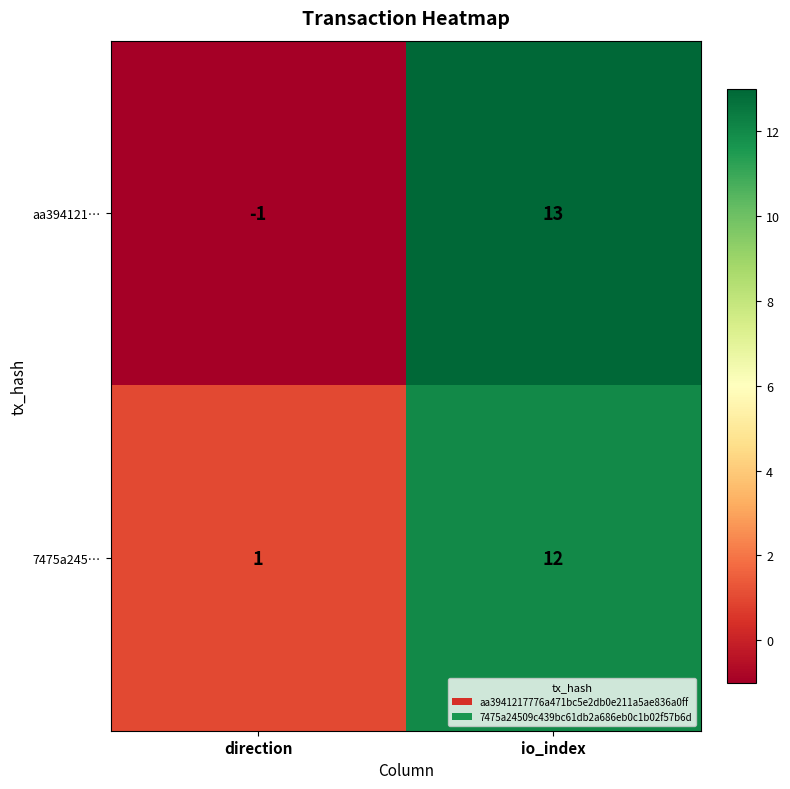

Reading left to right, transcribe all the data shown in this chart.

aa394121…: direction=-1	io_index=13
7475a245…: direction=1	io_index=12